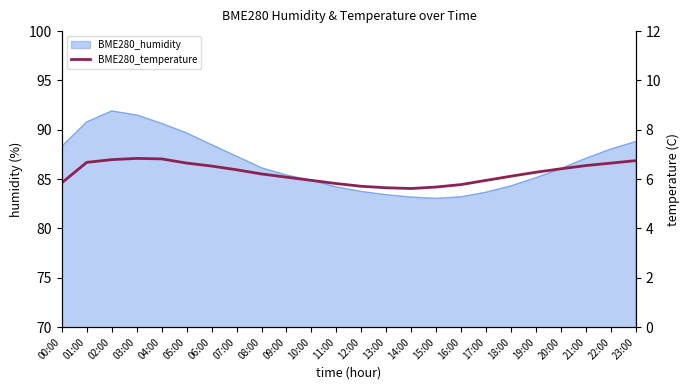

At which category does the data reach its first local valley?

14:00